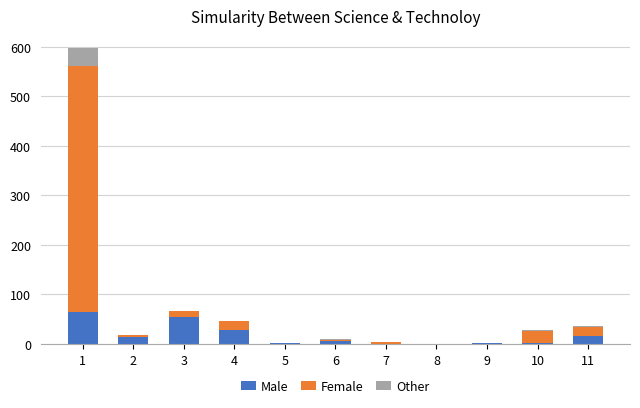

What is the highest value of the Male series?

65.3